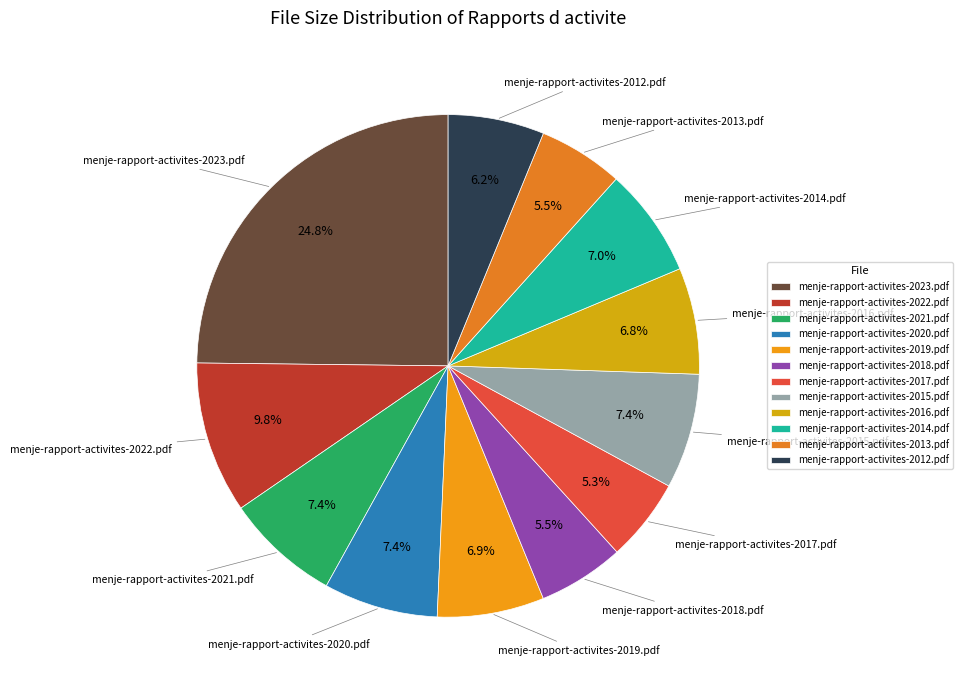

What is the ratio of the value at menje-rapport-activites-2016.pdf to the value at menje-rapport-activites-2020.pdf?

0.9